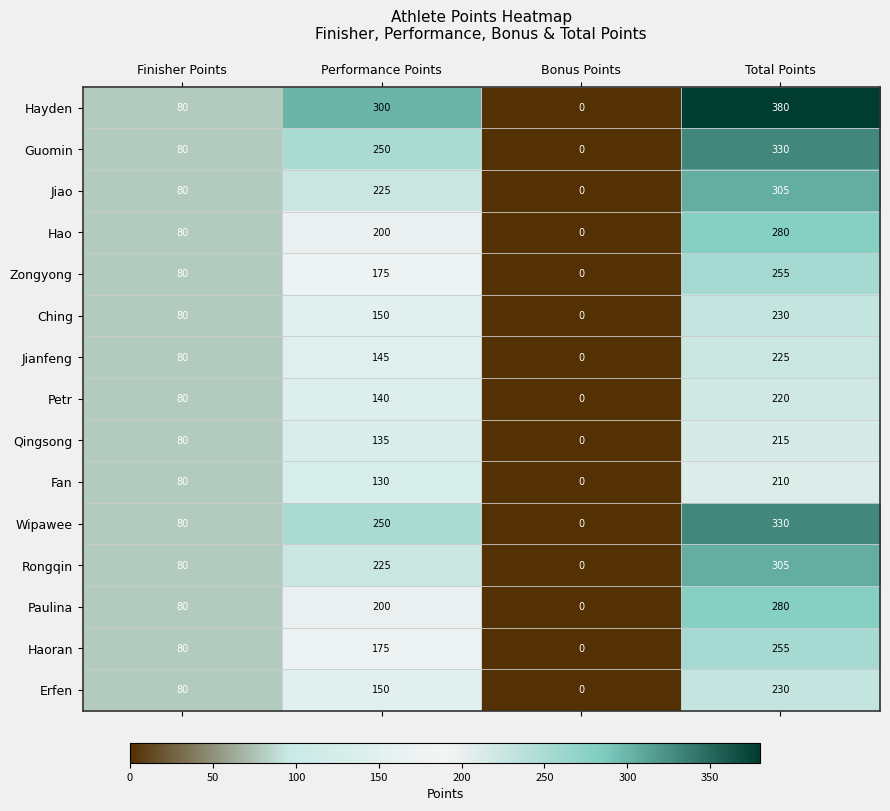

Count the Ching values in the range 80 to 230.

3